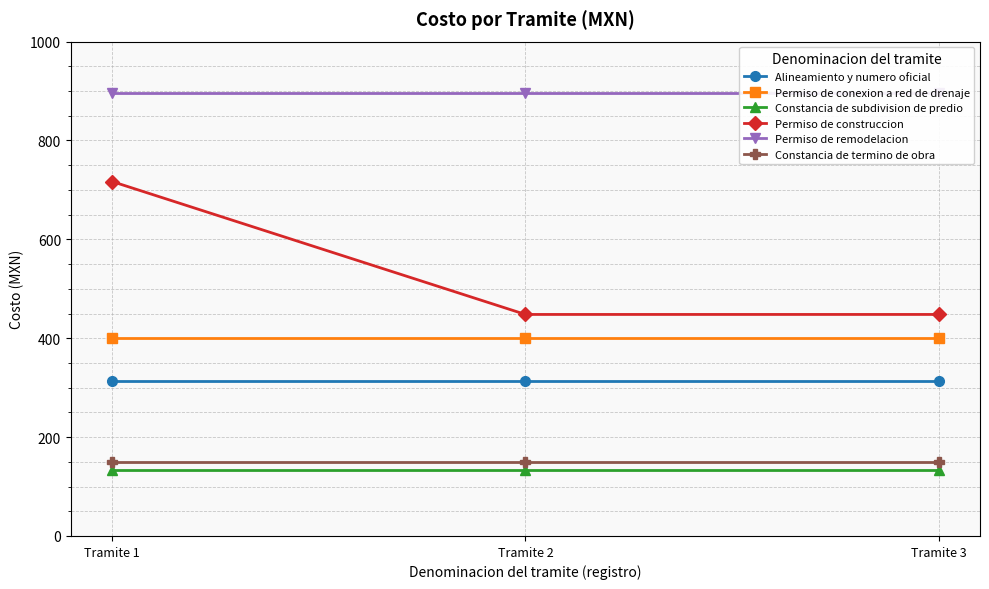

Is the value of Permiso de construccion at Tramite 3 greater than the value of Constancia de termino de obra at Tramite 2?

Yes